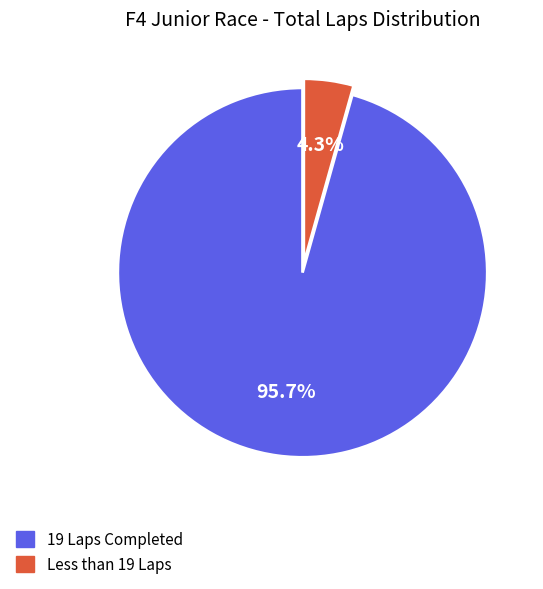

Does 19 Laps Completed represent more than half of the total?

Yes